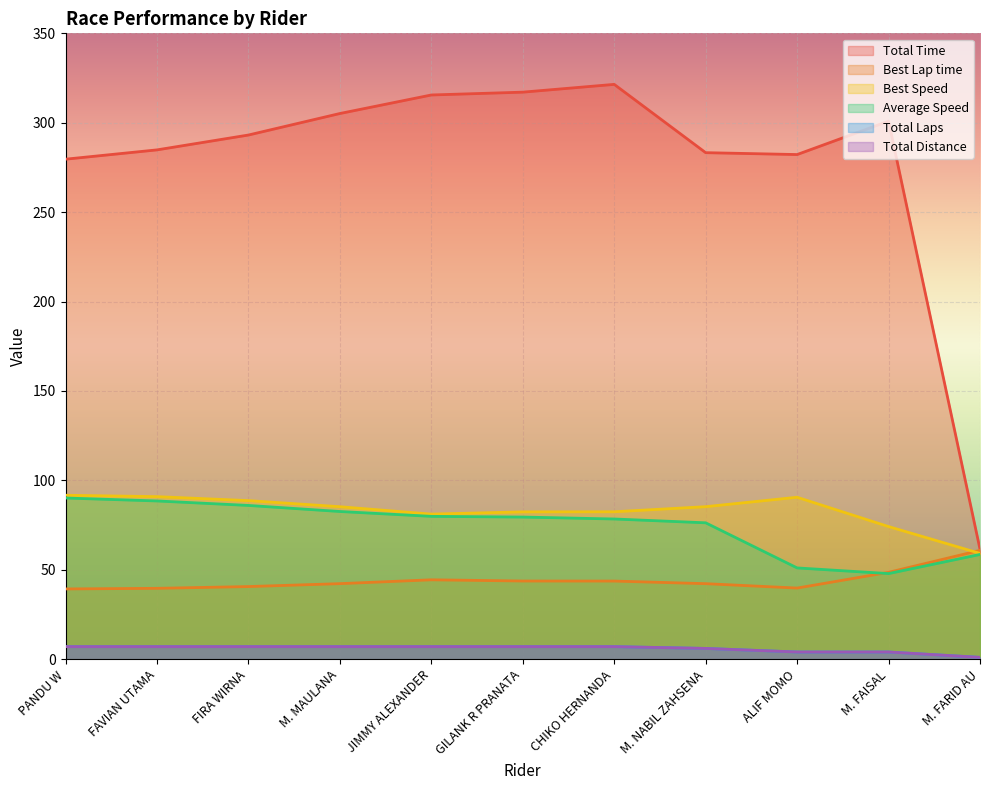

Rank the series by their maximum value, from highest to lowest.

Total Time, Best Speed, Average Speed, Best Lap time, Total Laps, Total Distance